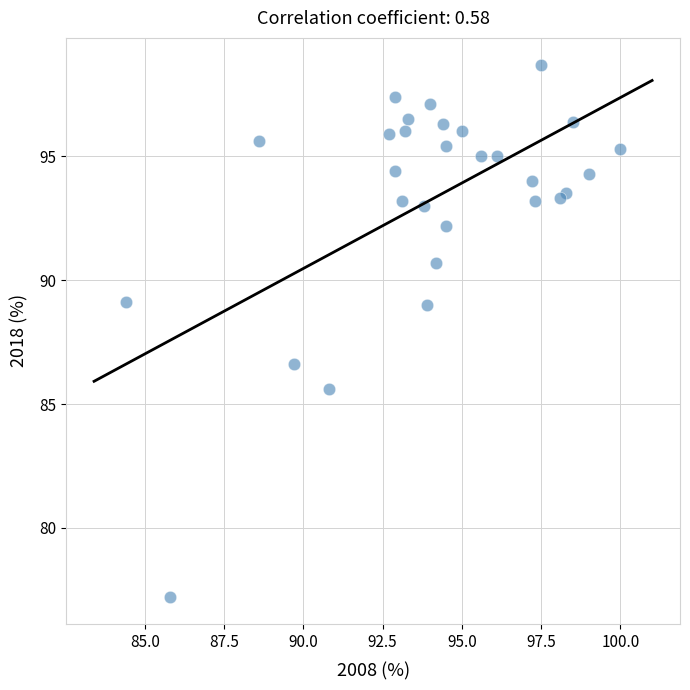

What is the range of Y values (max minus min)?

21.5